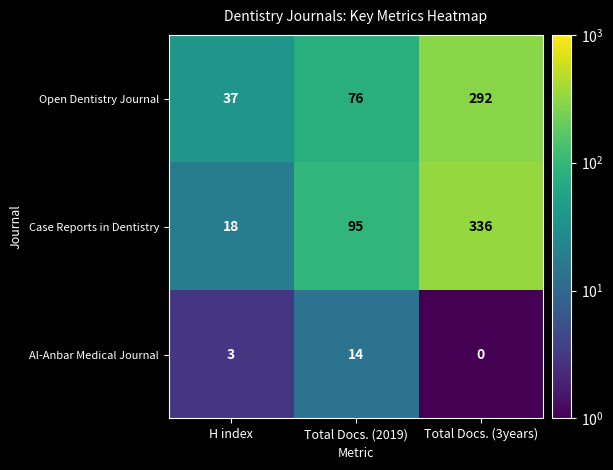

Which series has the largest range (max minus min)?

Case Reports in Dentistry